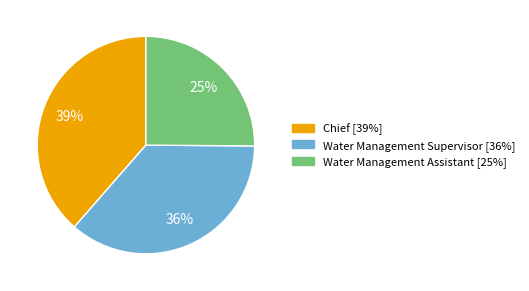

Is there any slice that represents more than half of the pie?

No